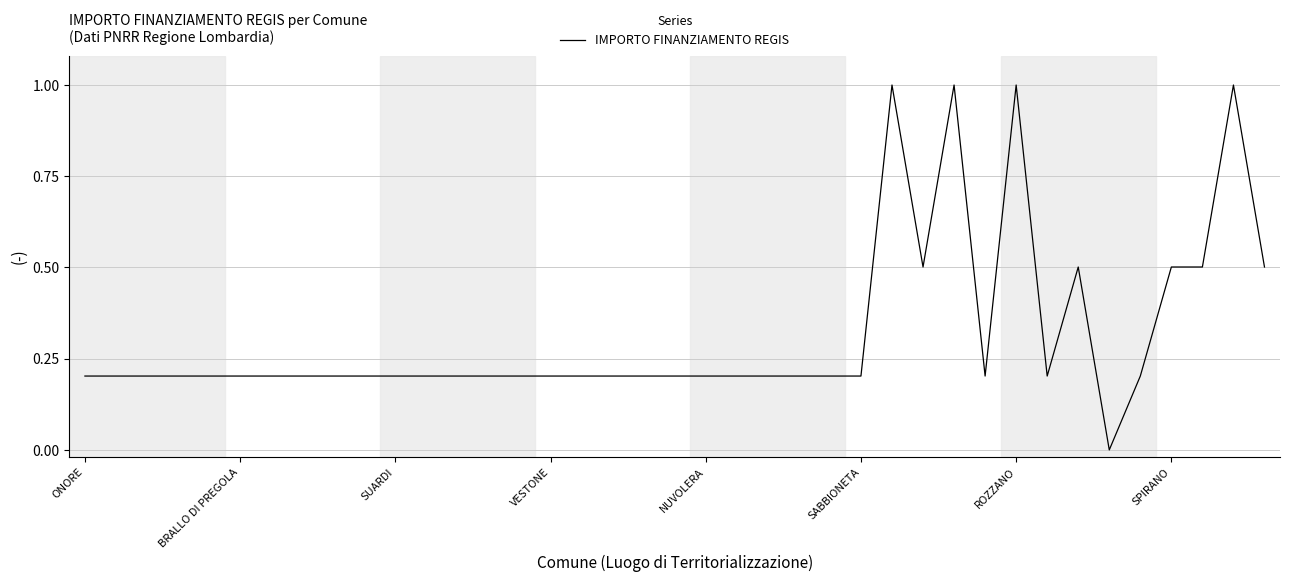

What is the greatest value displayed?

1.0